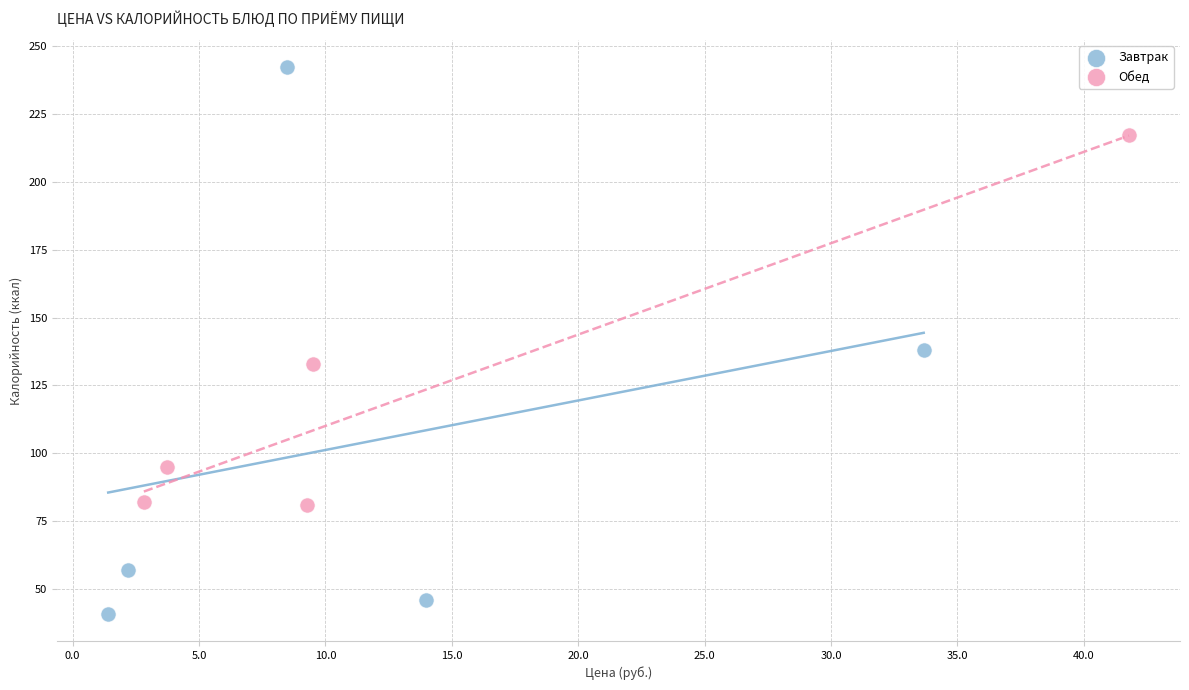

Which series has the widest spread of Y values?

Завтрак